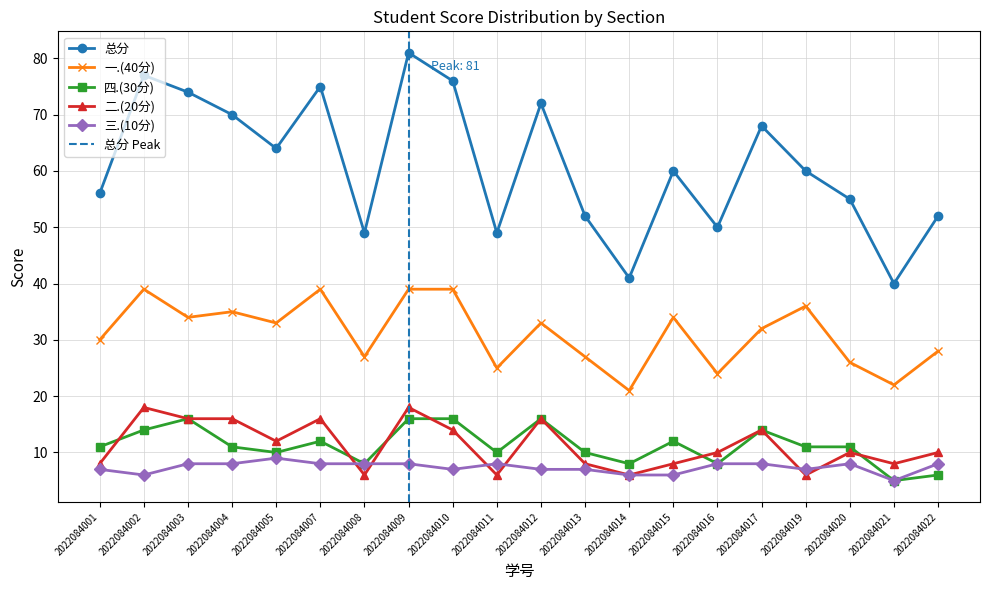

Reading right to left, list all the values displayed in this chart.

总分: 52	40	55	60	68	50	60	41	52	72	49	76	81	49	75	64	70	74	77	56
一.(40分): 28	22	26	36	32	24	34	21	27	33	25	39	39	27	39	33	35	34	39	30
四.(30分): 6	5	11	11	14	8	12	8	10	16	10	16	16	8	12	10	11	16	14	11
二.(20分): 10	8	10	6	14	10	8	6	8	16	6	14	18	6	16	12	16	16	18	8
三.(10分): 8	5	8	7	8	8	6	6	7	7	8	7	8	8	8	9	8	8	6	7